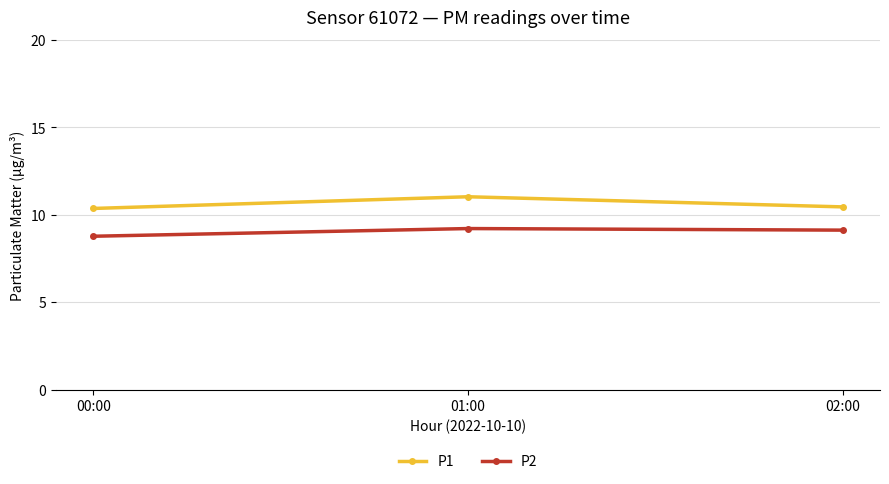

The value of P2 at 01:00 is 9.2. True or false?

True